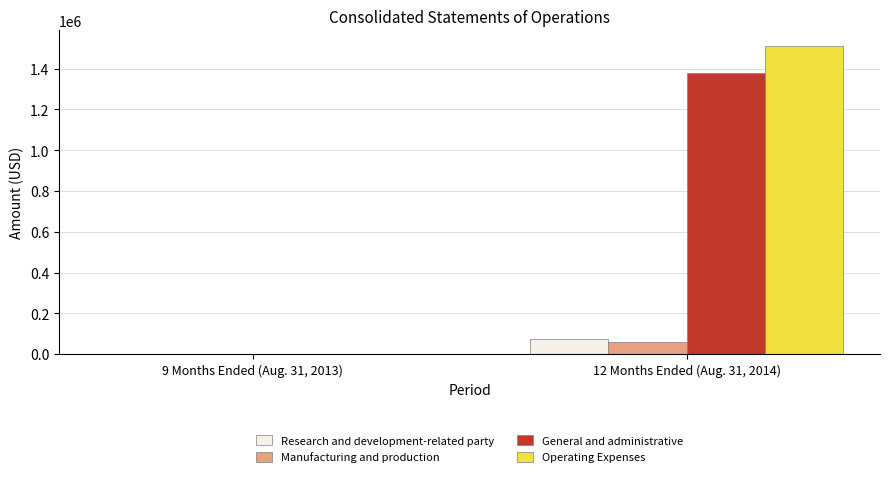

What is the maximum value for Research and development-related party?

73198